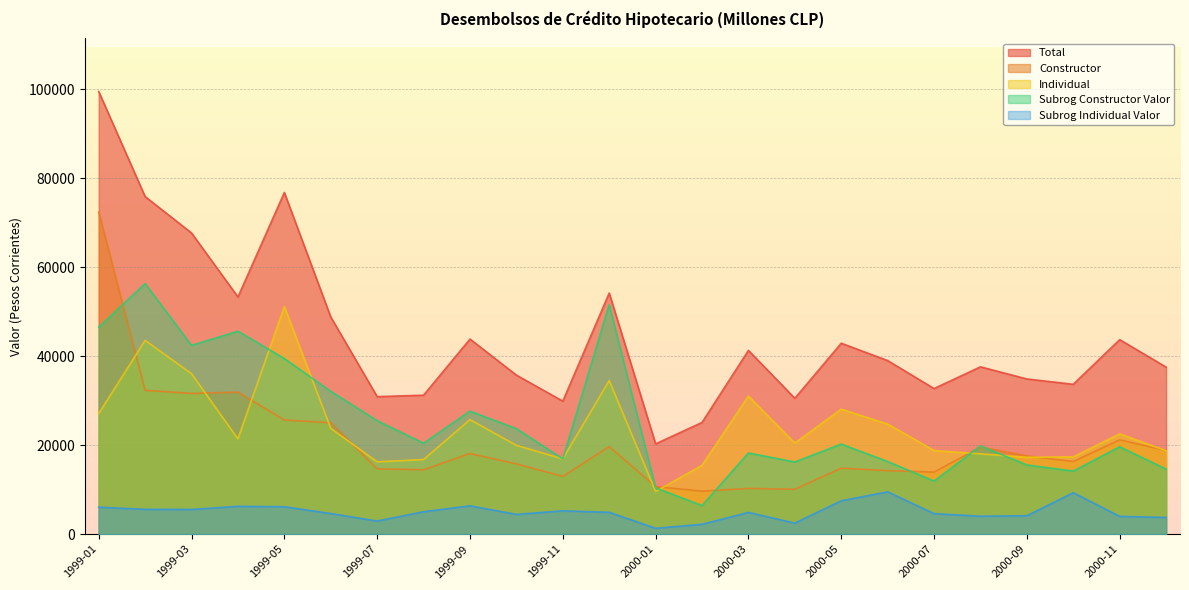

Reading left to right, extract all data points from this chart.

CONSTRUCTOR: 72412	32338	31632	31918	25660	25041	14668	14475	18115	15795	12974	19675	10693	9657	10274	10077	14824	14278	13944	19562	17604	16323	21192	18809
INDIVIDUAL: 27099	43550	36072	21404	51156	23781	16250	16767	25740	19959	16923	34524	9600	15454	31031	20468	28097	24740	18789	18050	17285	17367	22533	18744
TOTAL: 99511	75888	67704	53322	76816	48822	30918	31242	43855	35754	29897	54199	20293	25112	41305	30545	42921	39018	32733	37612	34889	33690	43725	37554
SUBROG_CONSTRUCTOR_VALOR: 46537	56318	42428	45618	39473	32108	25509	20430	27647	23704	16922	51590	10409	6418	18237	16217	20243	16321	11930	19839	15550	14173	19633	14617
SUBROG_INDIVIDUAL_VALOR: 6061	5574	5543	6254	6163	4626	2945	5034	6367	4442	5240	4911	1311	2213	4885	2482	7497	9507	4606	4027	4139	9315	3990	3749